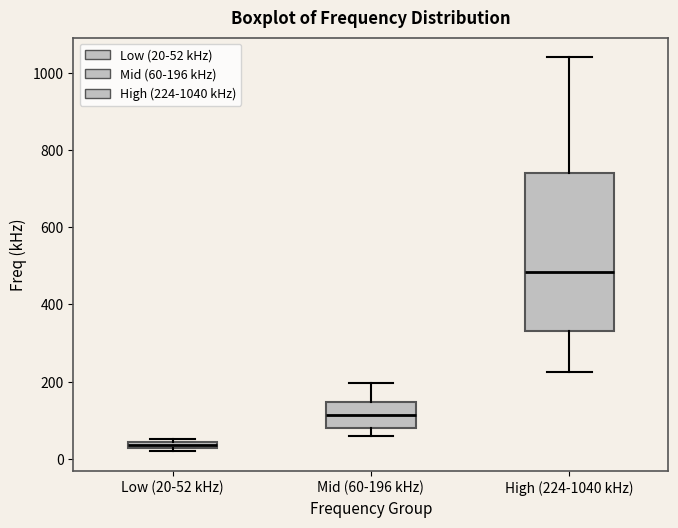

Which box has the highest median line?

High (224-1040 kHz)